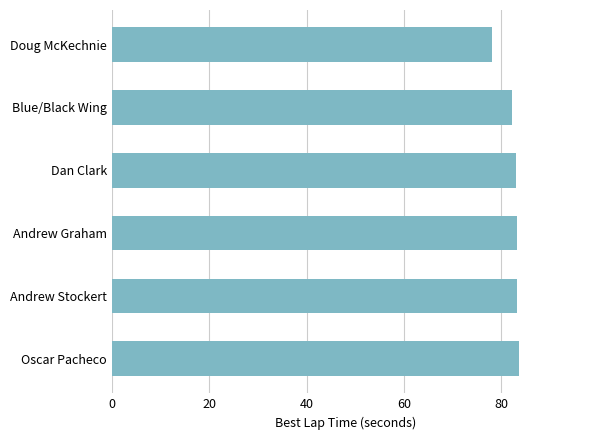

What is the maximum value shown in the chart?

83.6